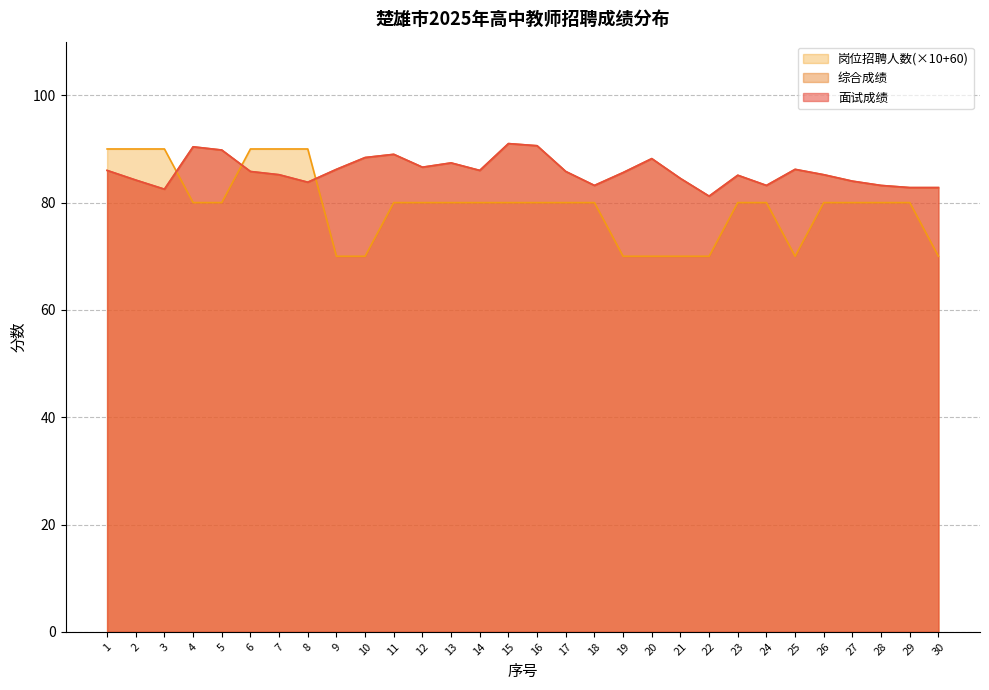

Reading right to left, what are all the values shown in this chart?

面试成绩: 30=82.8	29=82.8	28=83.2	27=84.0	26=85.2	25=86.2	24=83.2	23=85.1	22=81.2	21=84.5	20=88.2	19=85.6	18=83.2	17=85.8	16=90.6	15=91.0	14=86.0	13=87.4	12=86.6	11=89.0	10=88.4	9=86.2	8=83.8	7=85.2	6=85.8	5=89.8	4=90.4	3=82.5	2=84.2	1=86.0
综合成绩: 30=82.8	29=82.8	28=83.2	27=84.0	26=85.2	25=86.2	24=83.2	23=85.1	22=81.2	21=84.5	20=88.2	19=85.6	18=83.2	17=85.8	16=90.6	15=91.0	14=86.0	13=87.4	12=86.6	11=89.0	10=88.4	9=86.2	8=83.8	7=85.2	6=85.8	5=89.8	4=90.4	3=82.5	2=84.2	1=86.0
岗位招聘人数: 30=70.0	29=80.0	28=80.0	27=80.0	26=80.0	25=70.0	24=80.0	23=80.0	22=70.0	21=70.0	20=70.0	19=70.0	18=80.0	17=80.0	16=80.0	15=80.0	14=80.0	13=80.0	12=80.0	11=80.0	10=70.0	9=70.0	8=90.0	7=90.0	6=90.0	5=80.0	4=80.0	3=90.0	2=90.0	1=90.0